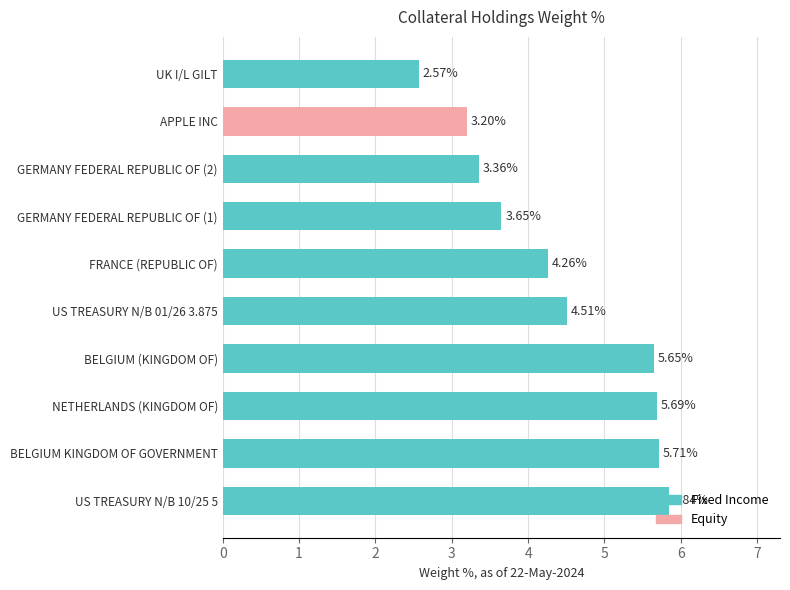

Where is the data nearest to the value 4?

FRANCE (REPUBLIC OF)